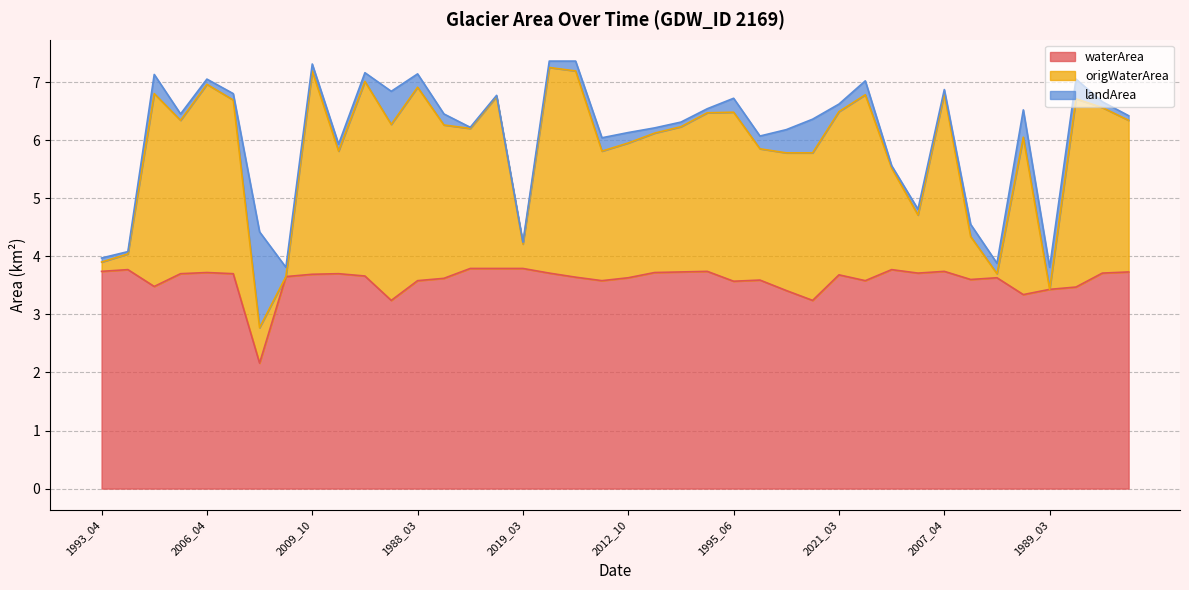

What is the difference between the maximum and minimum values in the waterArea series?

1.6